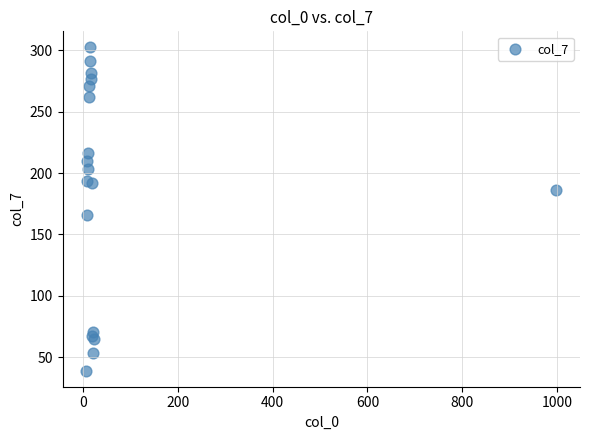

What Y value in the scatter plot is closest to 170?

165.6